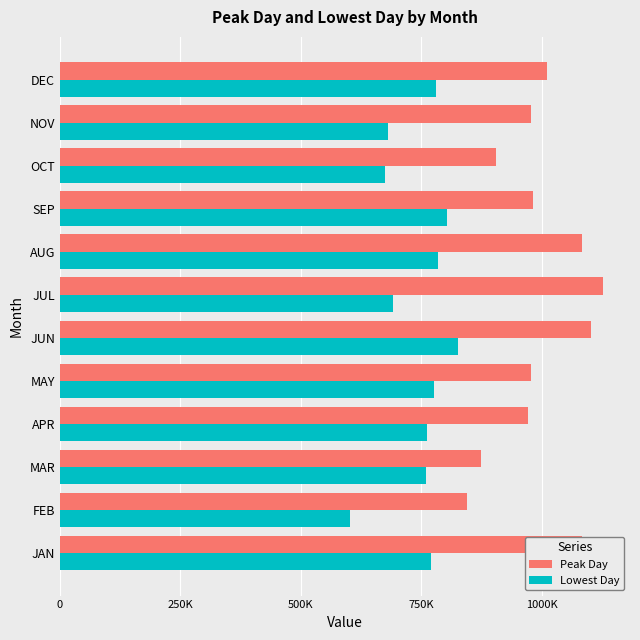

What are all the series names shown in the legend?

Peak Day, Lowest Day